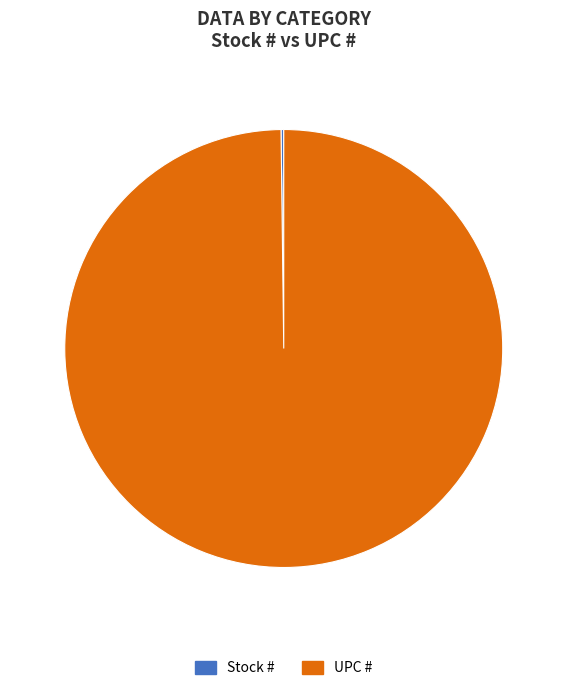

Does UPC # represent more than half of the total?

Yes